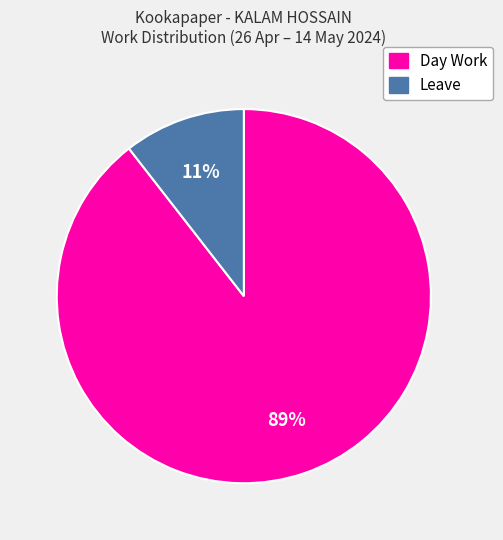

How many slices are in this pie chart?

2